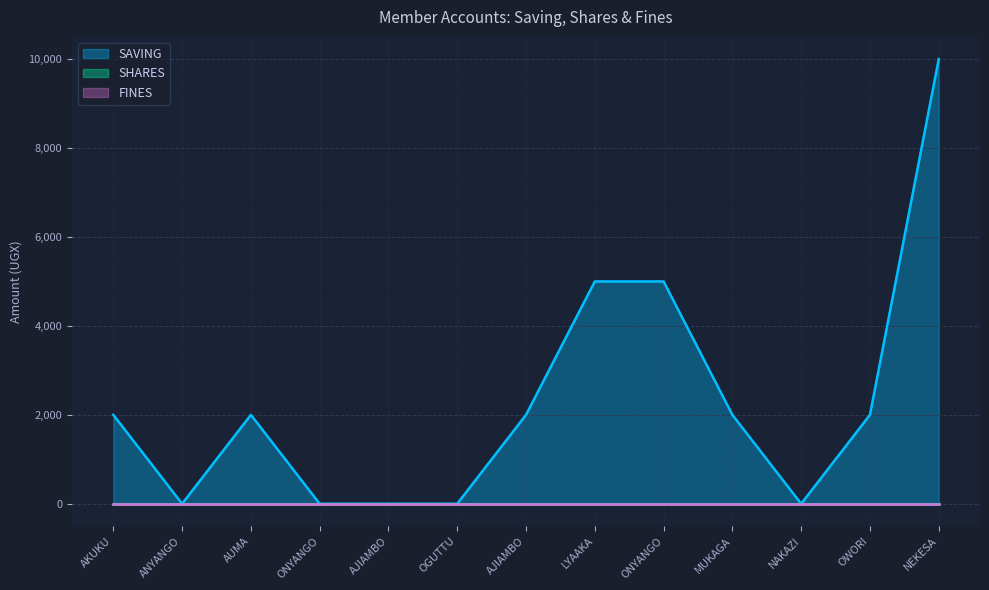

At how many categories does at least one series exceed 4495?

3